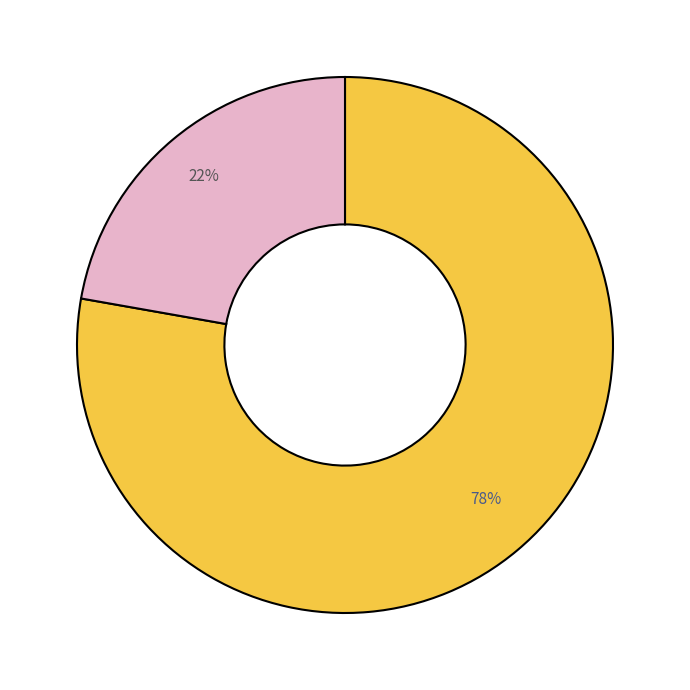

To the nearest percent, what is the average slice percentage?

50%